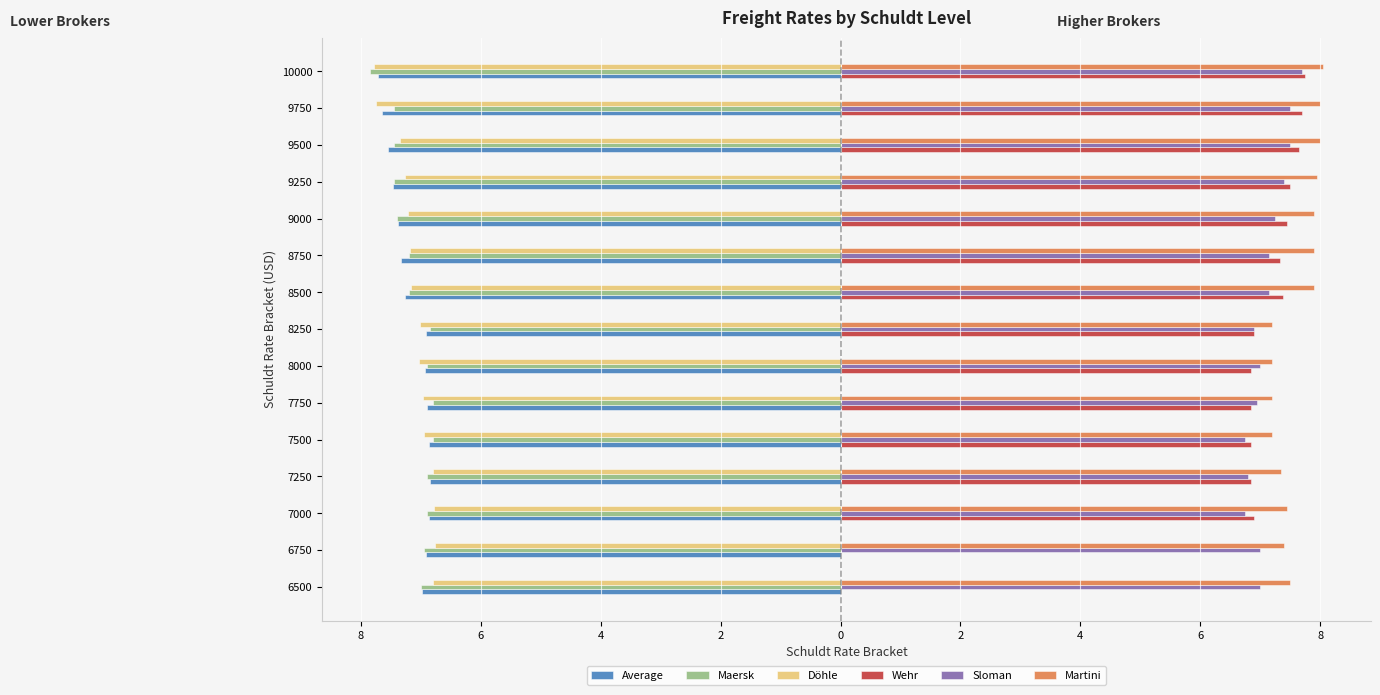

What is the average value of the Martini series?

7.6